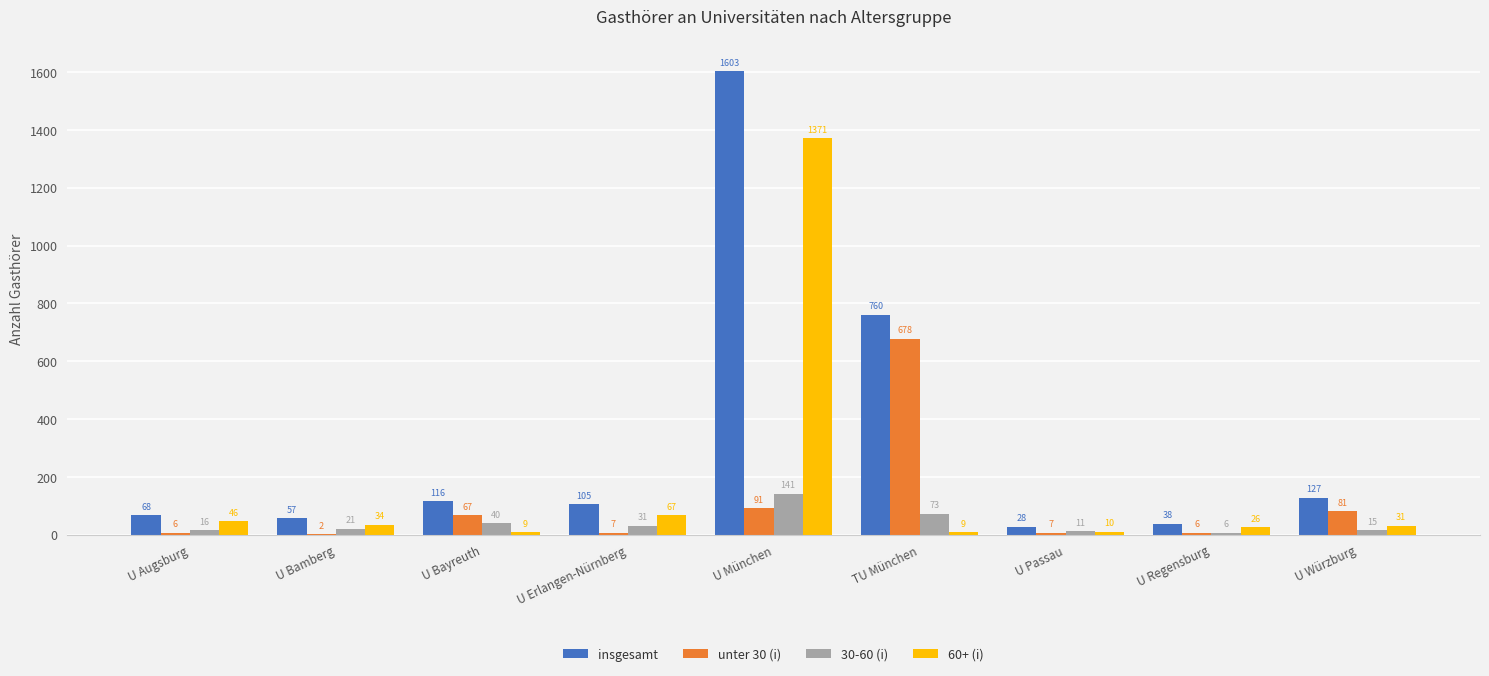

Which category has the highest value across all series?

U München